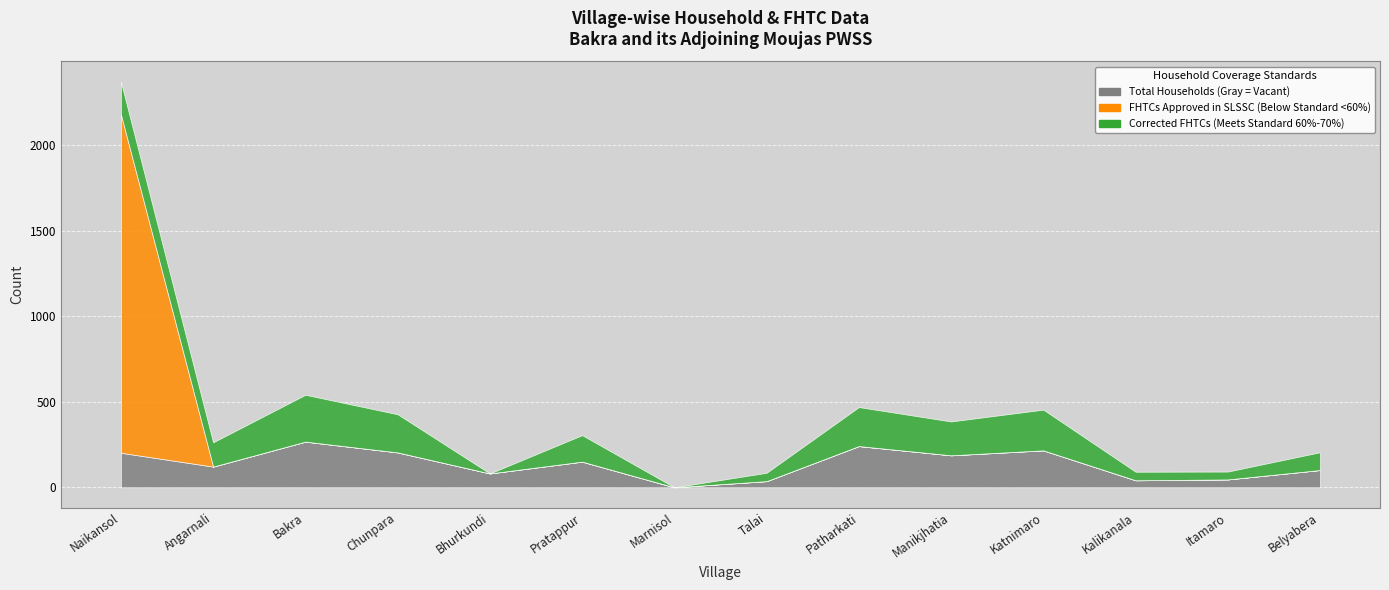

Which series ends up on top after the final intersection of FHTCs approved in SLSSC and Corrected FHTCs?

Corrected FHTCs